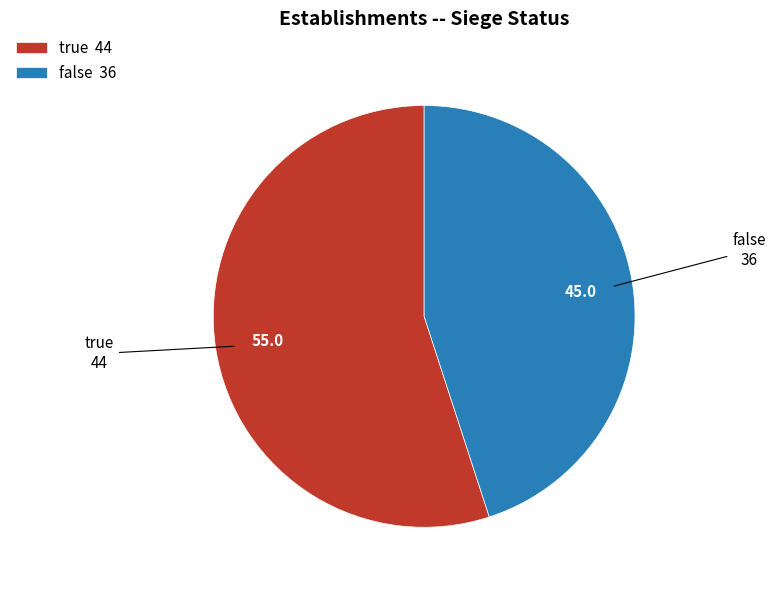

Is there a majority slice in this chart?

Yes